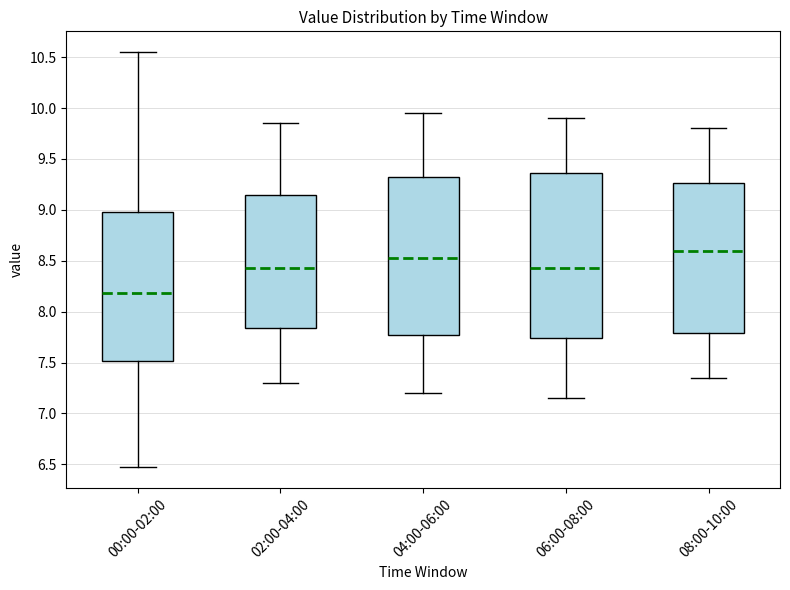

Reading left to right, transcribe this box plot: for each box, give where its median line is, the range the box spans, and where its two whiskers end, as read against the y-axis. The values are not printed on the chart, so give them approximately, as read against the axis.

00:00-02:00: median 8.20, box 7.50 to 9.00, whiskers 6.45 to 10.55
02:00-04:00: median 8.45, box 7.85 to 9.15, whiskers 7.30 to 9.85
04:00-06:00: median 8.55, box 7.80 to 9.35, whiskers 7.20 to 9.95
06:00-08:00: median 8.45, box 7.75 to 9.35, whiskers 7.15 to 9.90
08:00-10:00: median 8.60, box 7.80 to 9.25, whiskers 7.35 to 9.80